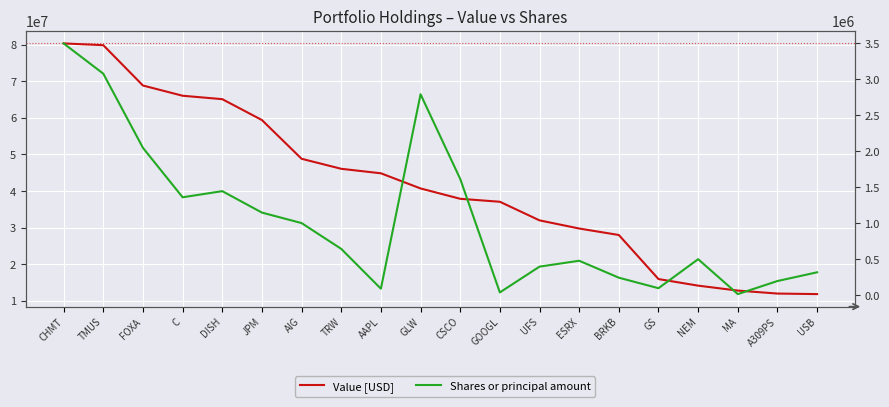

At which category is the sum across all series the highest?

CHMT